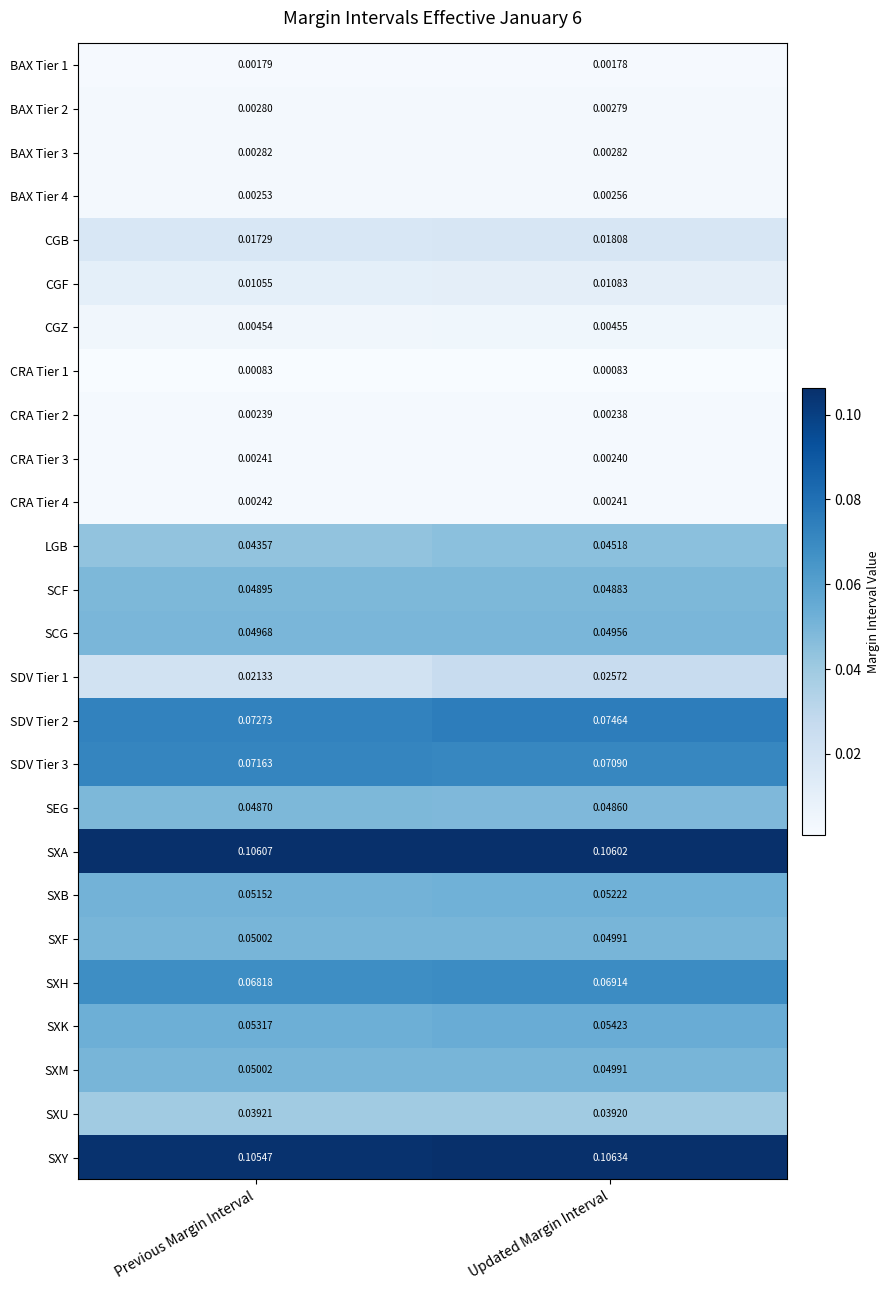

Which series has the largest range (max minus min)?

SDV Tier 1